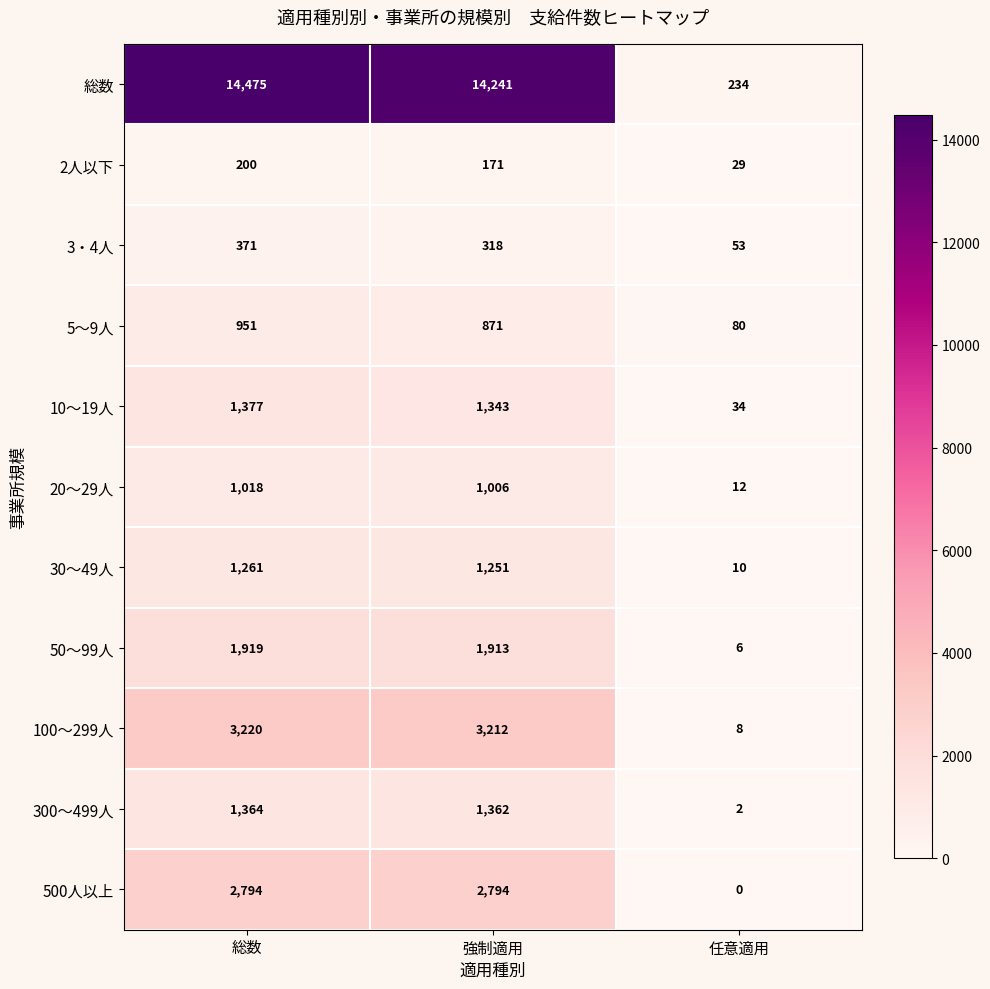

Is it true that 500人以上 equals 650 at 強制適用?

False